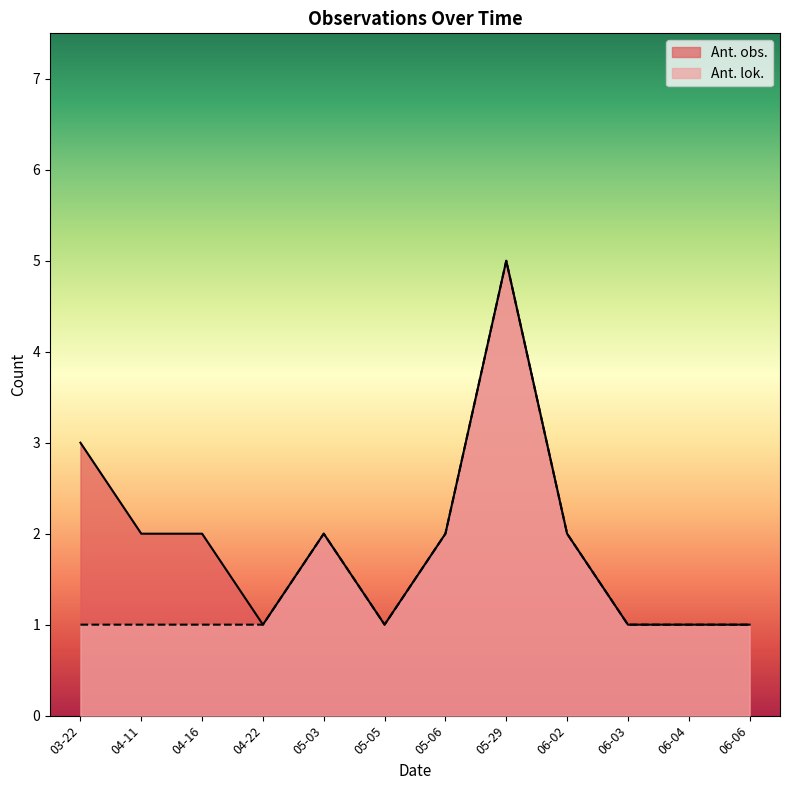

How many lines are shown in the chart?

2